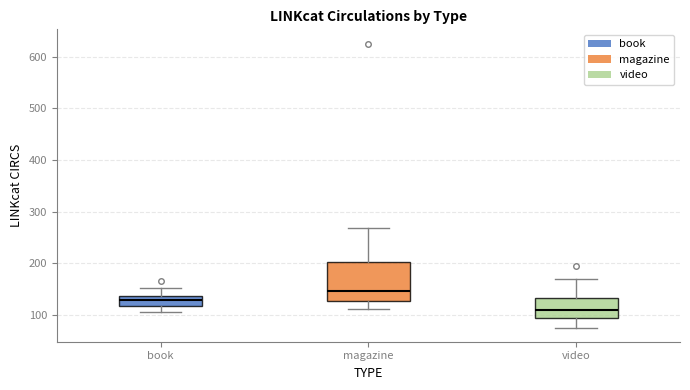

Where is the upper edge of the box for video on the y-axis? The values are not printed on the chart, so give them approximately, as read against the axis.

130